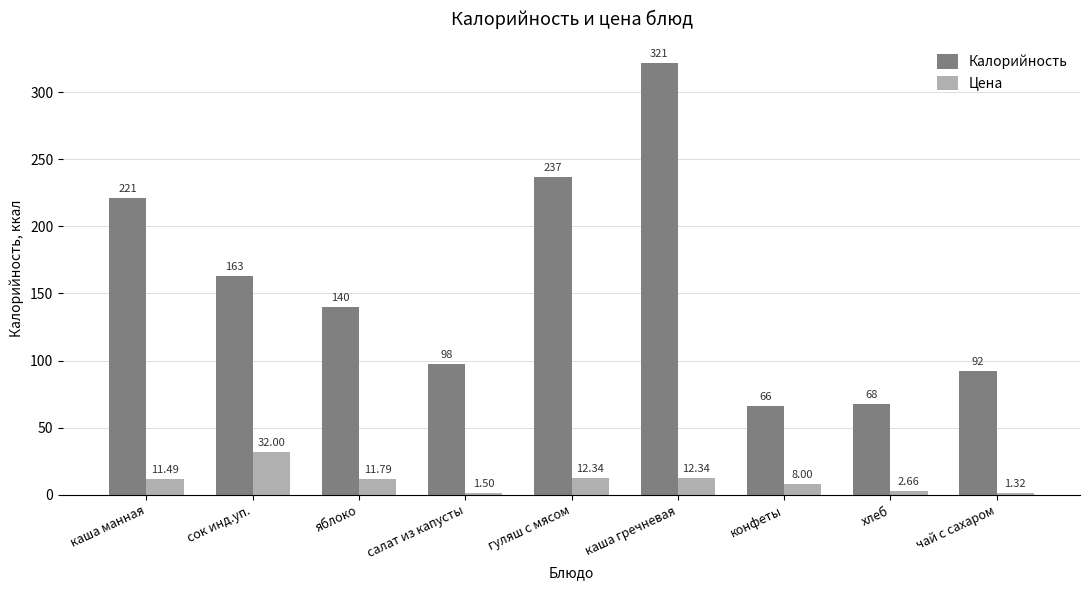

List the labels in order of Калорийность value, largest first.

каша гречневая, гуляш с мясом, каша манная, сок инд.уп., яблоко, салат из капусты, чай с сахаром, хлеб, конфеты